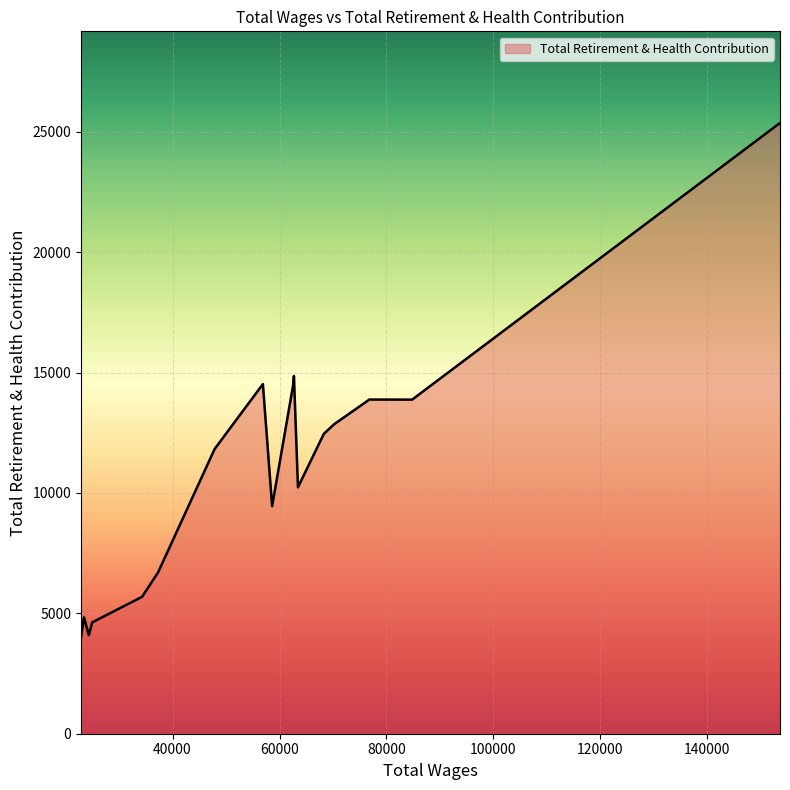

What is the difference between the maximum and minimum values?

21376